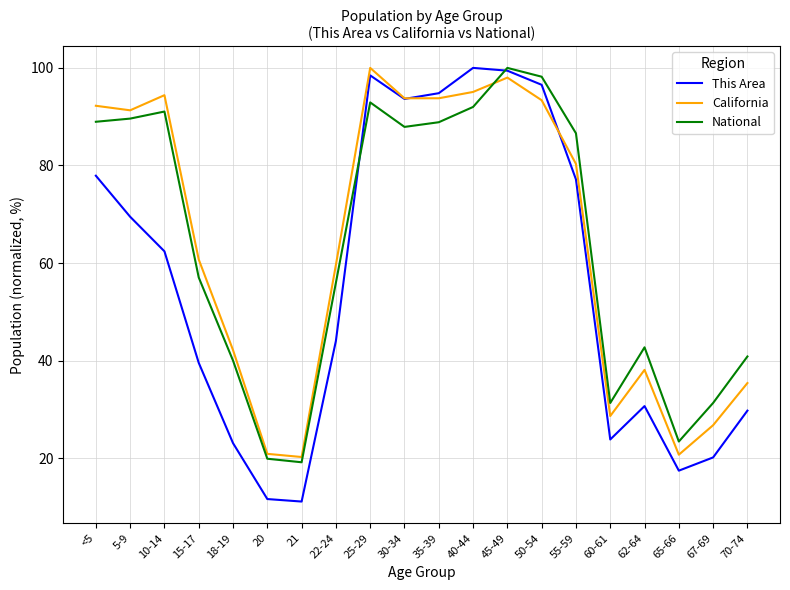

Is the value of National at 15-17 greater than the value of California at 15-17?

No